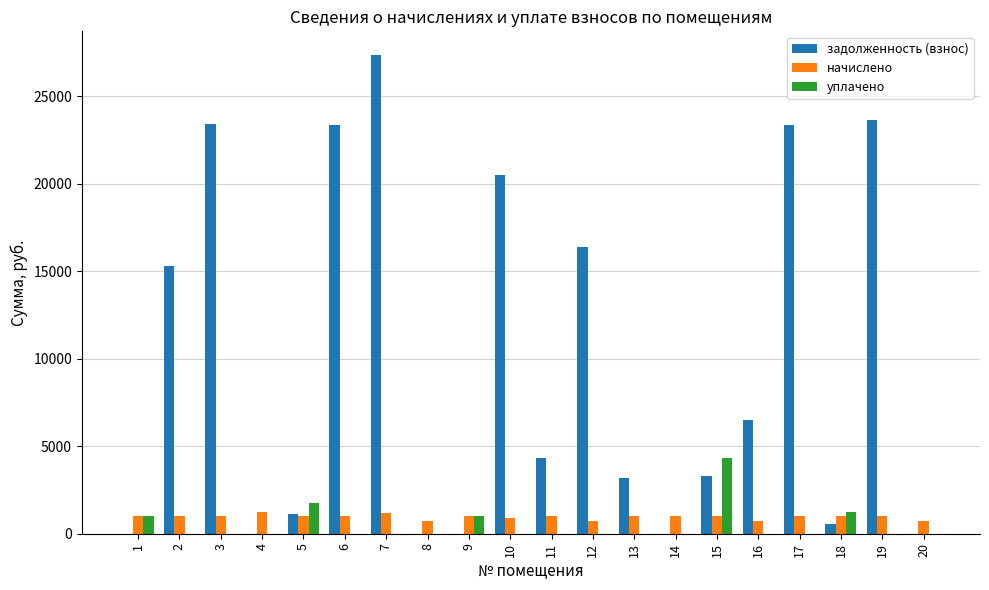

What is the greatest value displayed?

27334.3